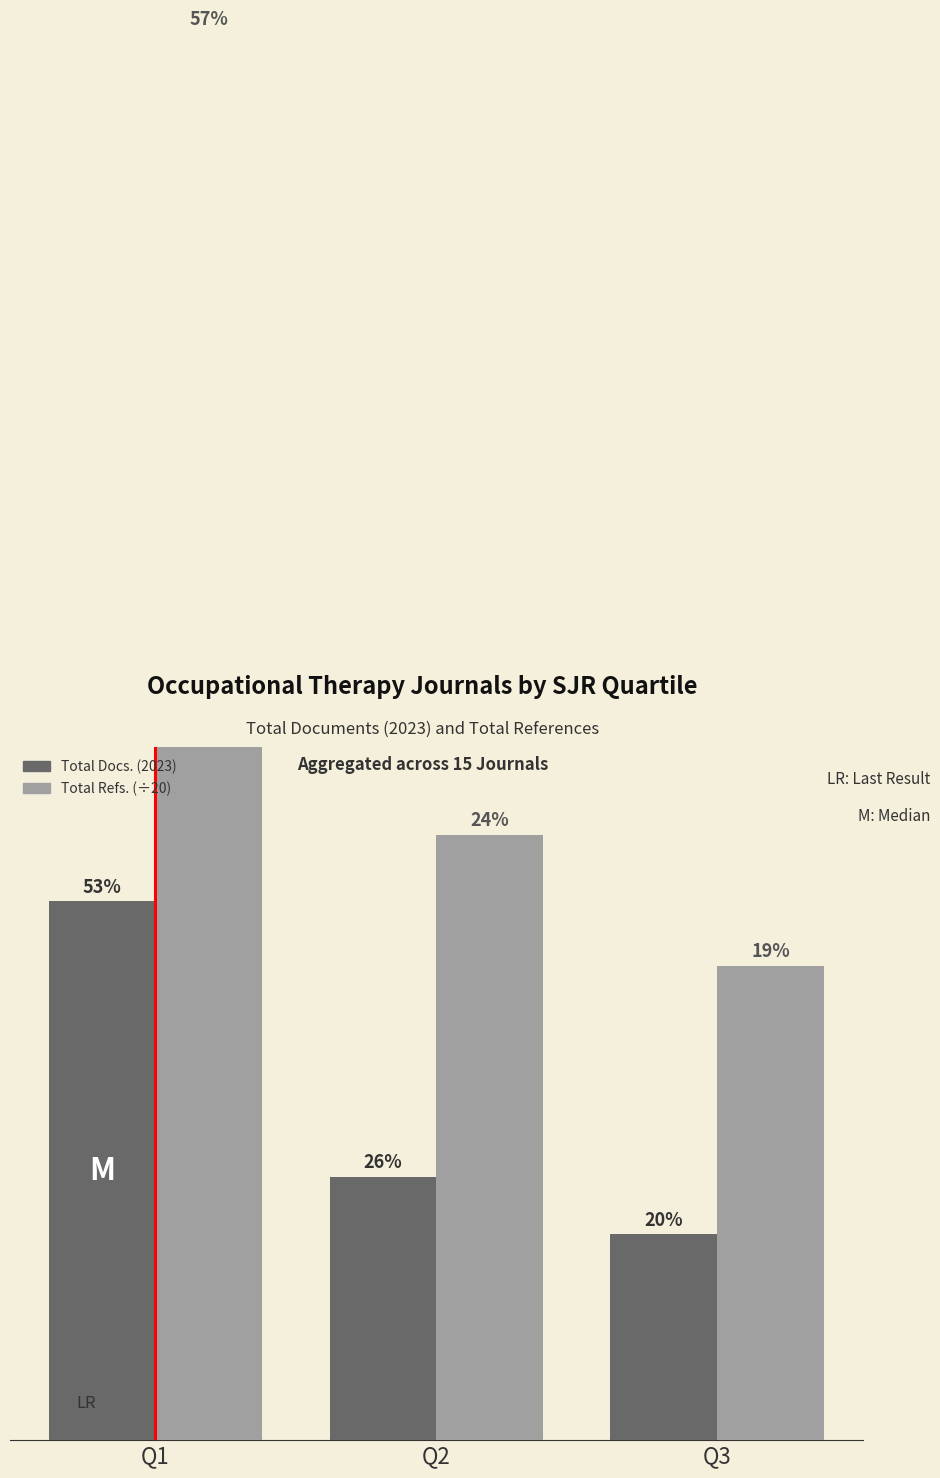

How many values in the Total Docs. (2023) series exceed 285?

1